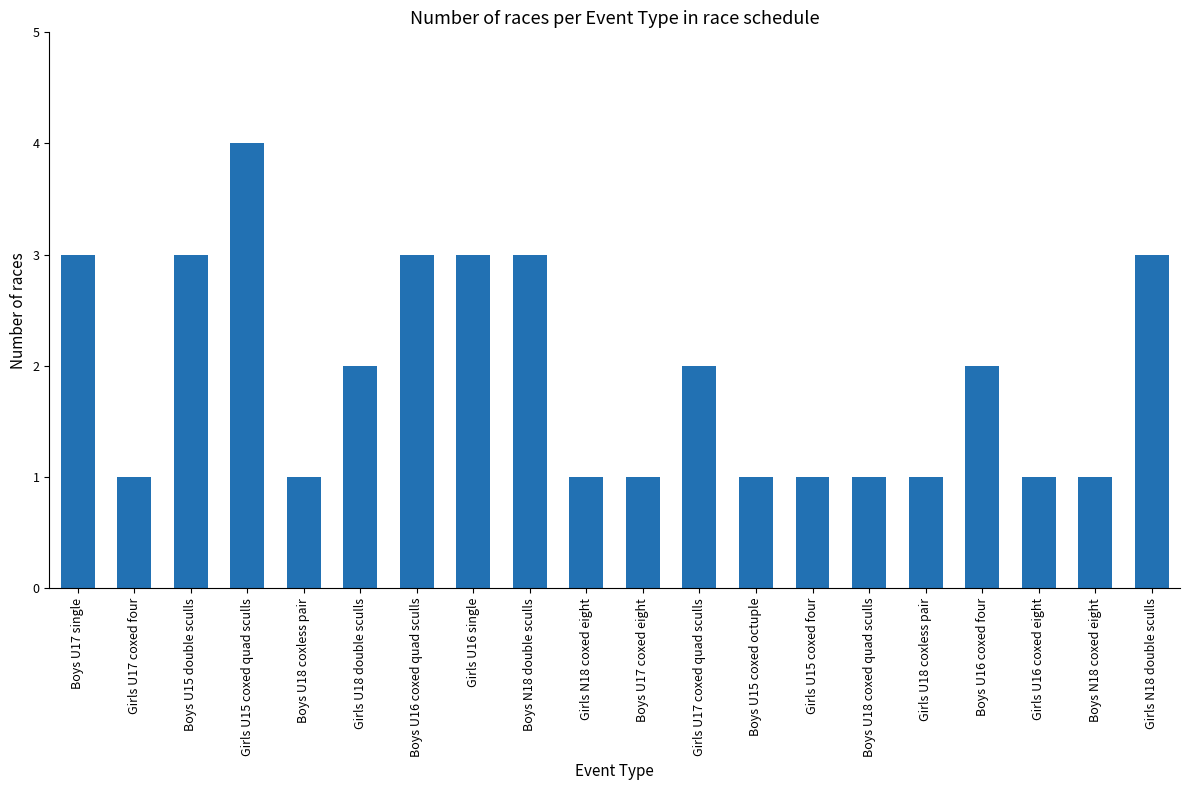

The value at Boys U16 coxed four is 1. True or false?

False